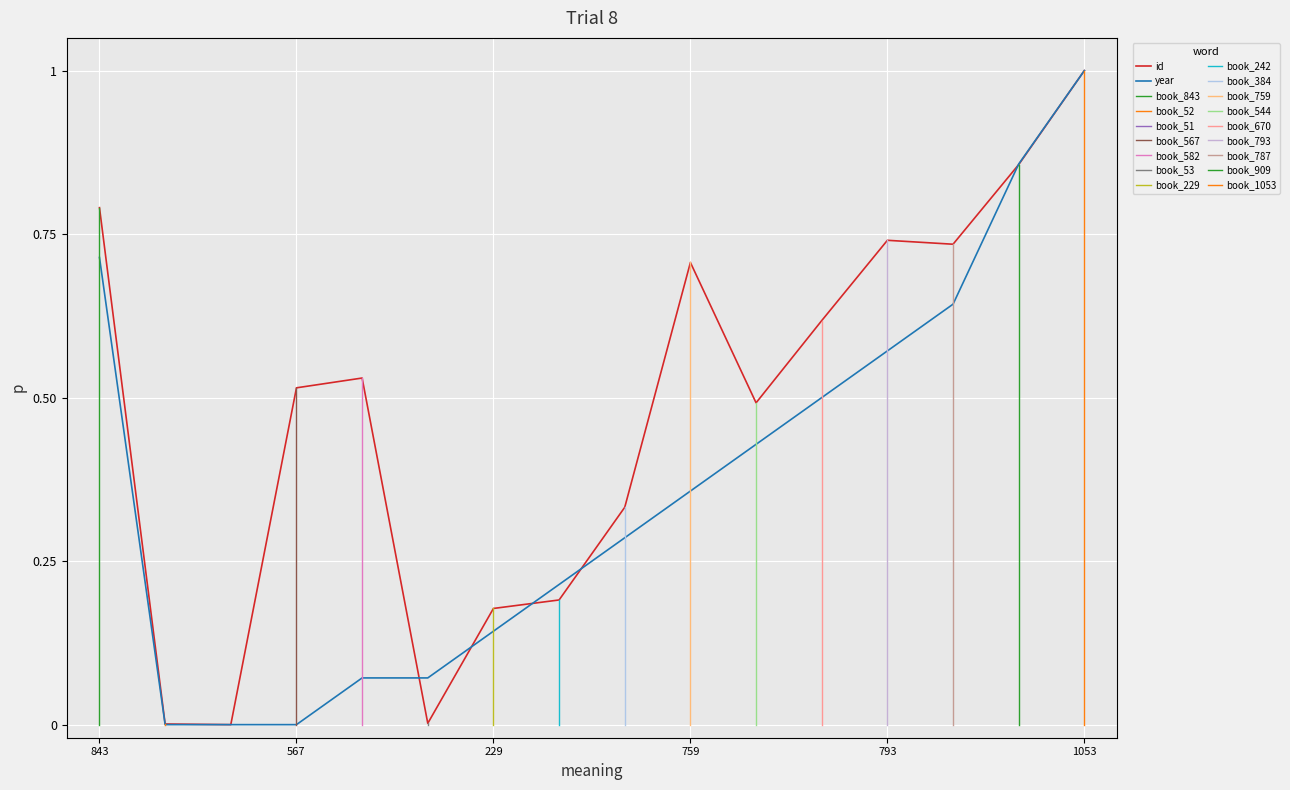

Is it true that year equals 0.3 at 793?

False